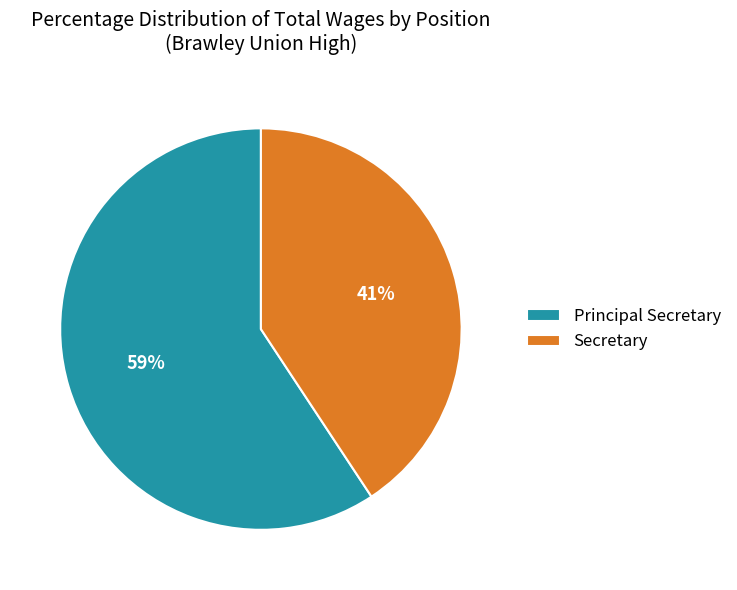

To the nearest percent, what is the average slice percentage?

50%